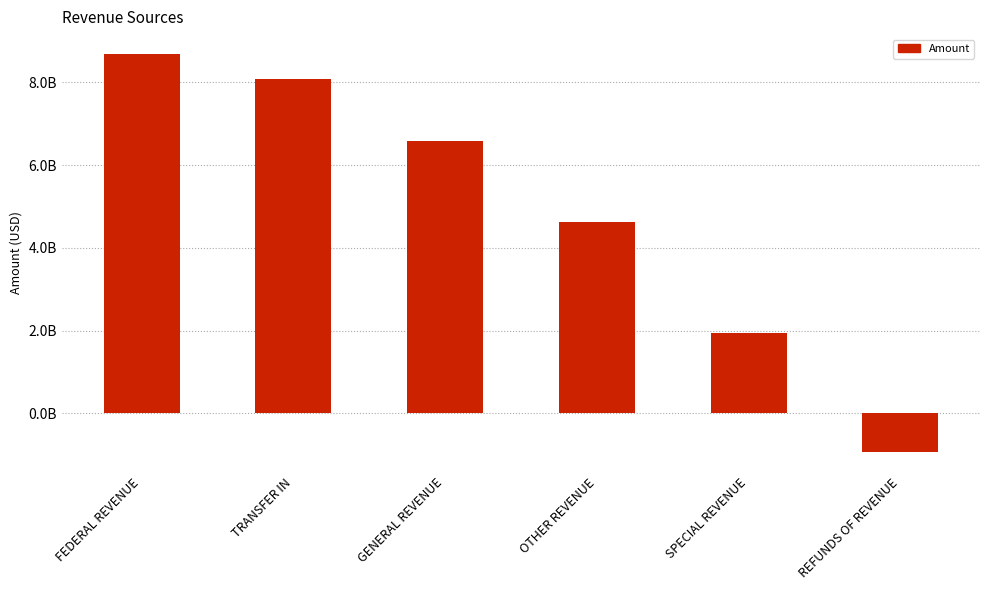

Count the number of values greater than 6581606034.

3